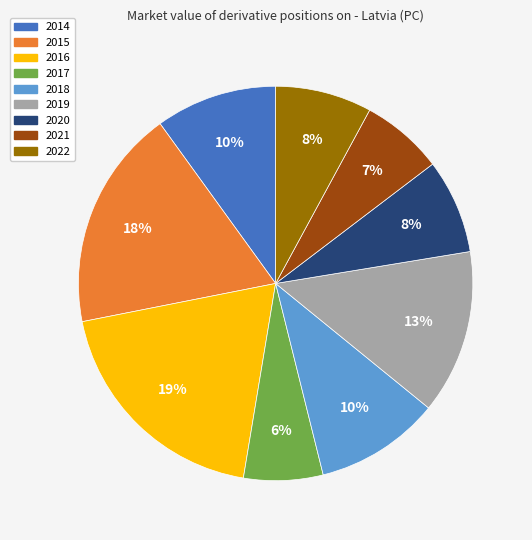

Which has a higher value, 2019 or 2021?

2019